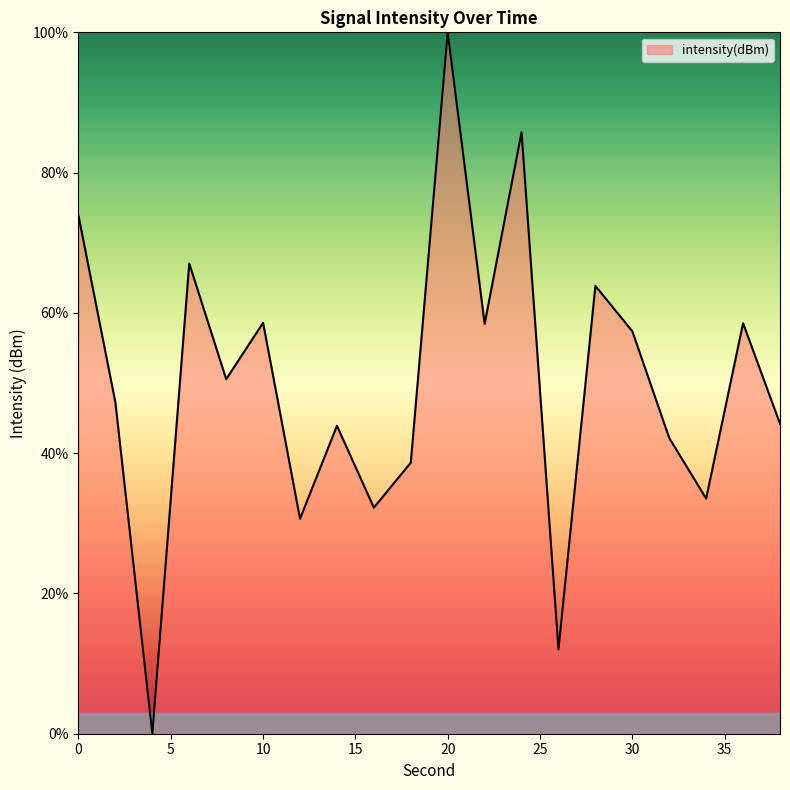

What is the difference between the maximum and minimum values?

100.0